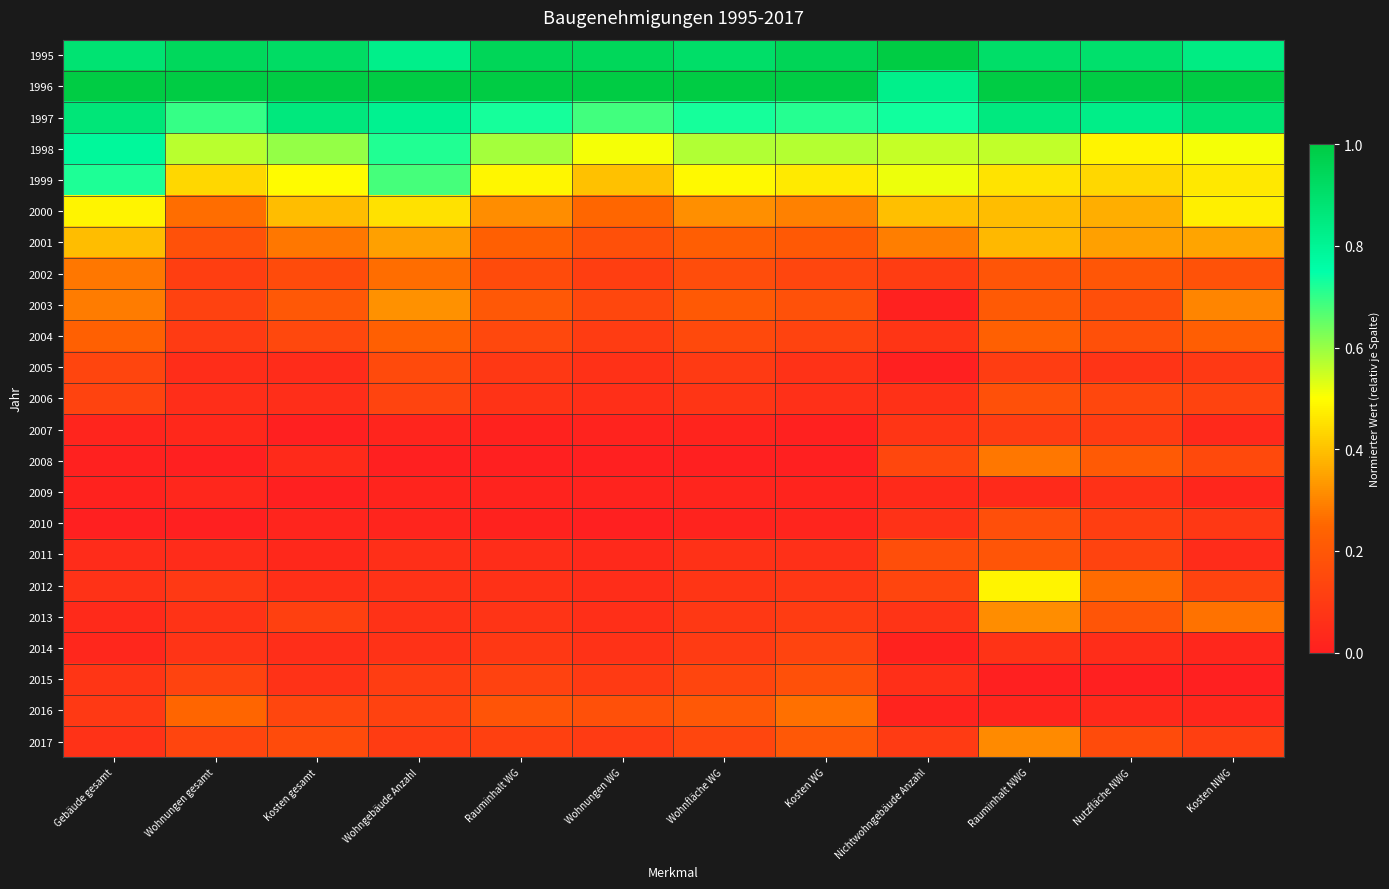

At which category is the sum across all series the highest?

Rauminhalt NWG